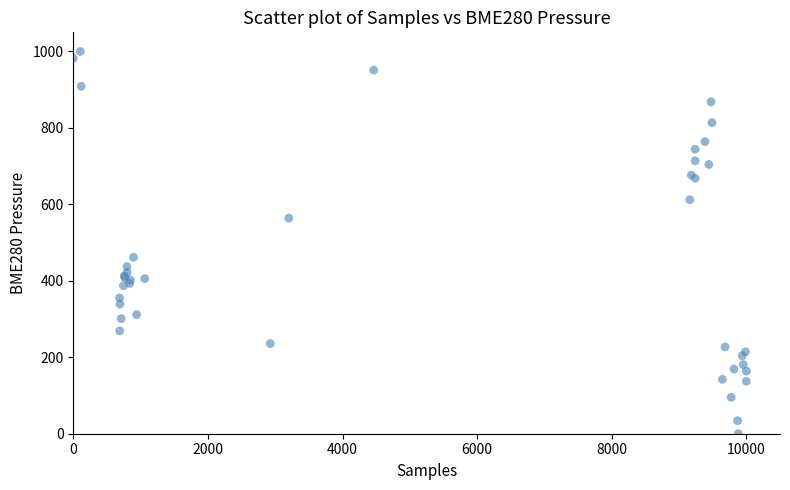

What Y value in the scatter plot is closest to 500?

461.6